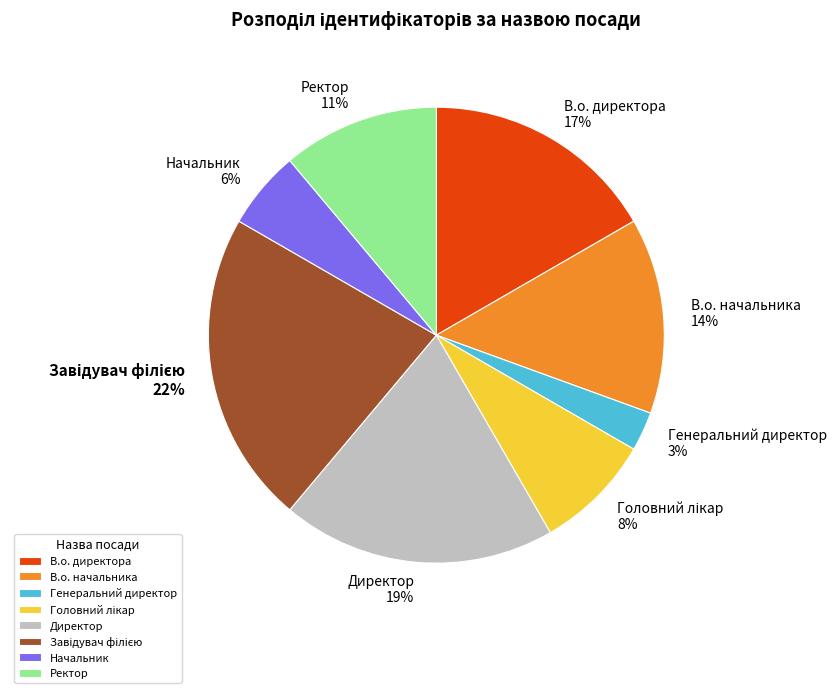

To the nearest percent, what percentage of the pie is Генеральний директор?

3%